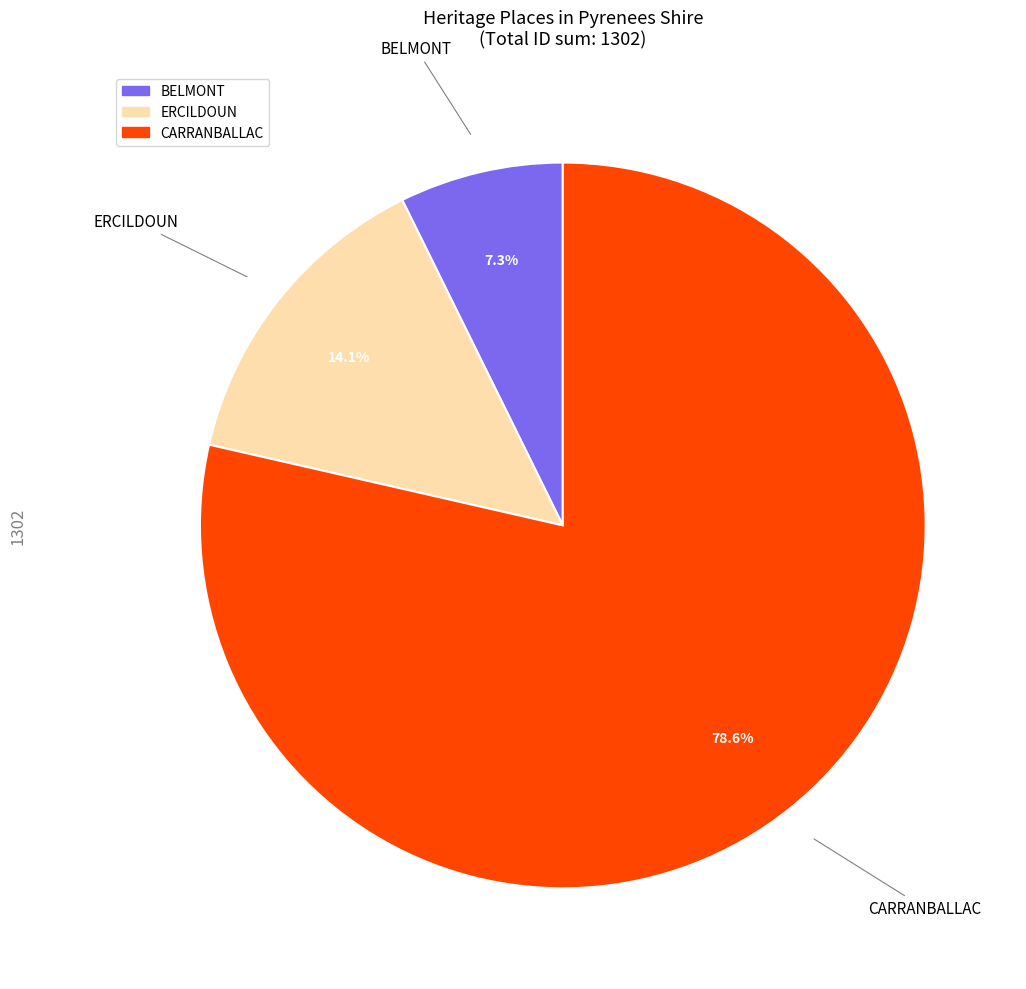

What is the ratio of the value at BELMONT to the value at ERCILDOUN?

0.5